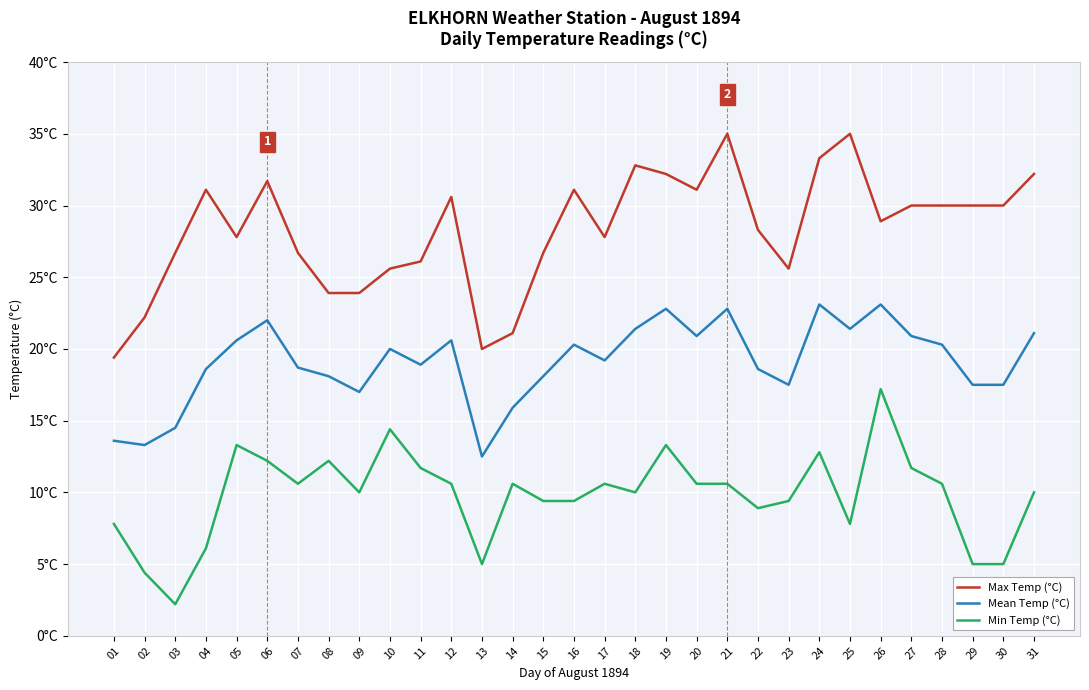

Which series has the largest range (max minus min)?

Max Temp (°C)